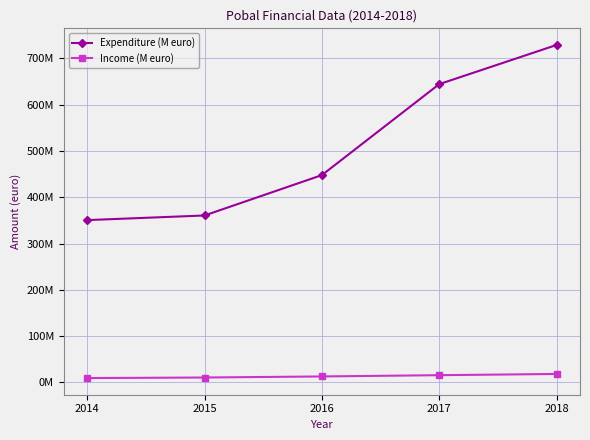

Which series has the widest spread of values?

Expenditure (M euro)